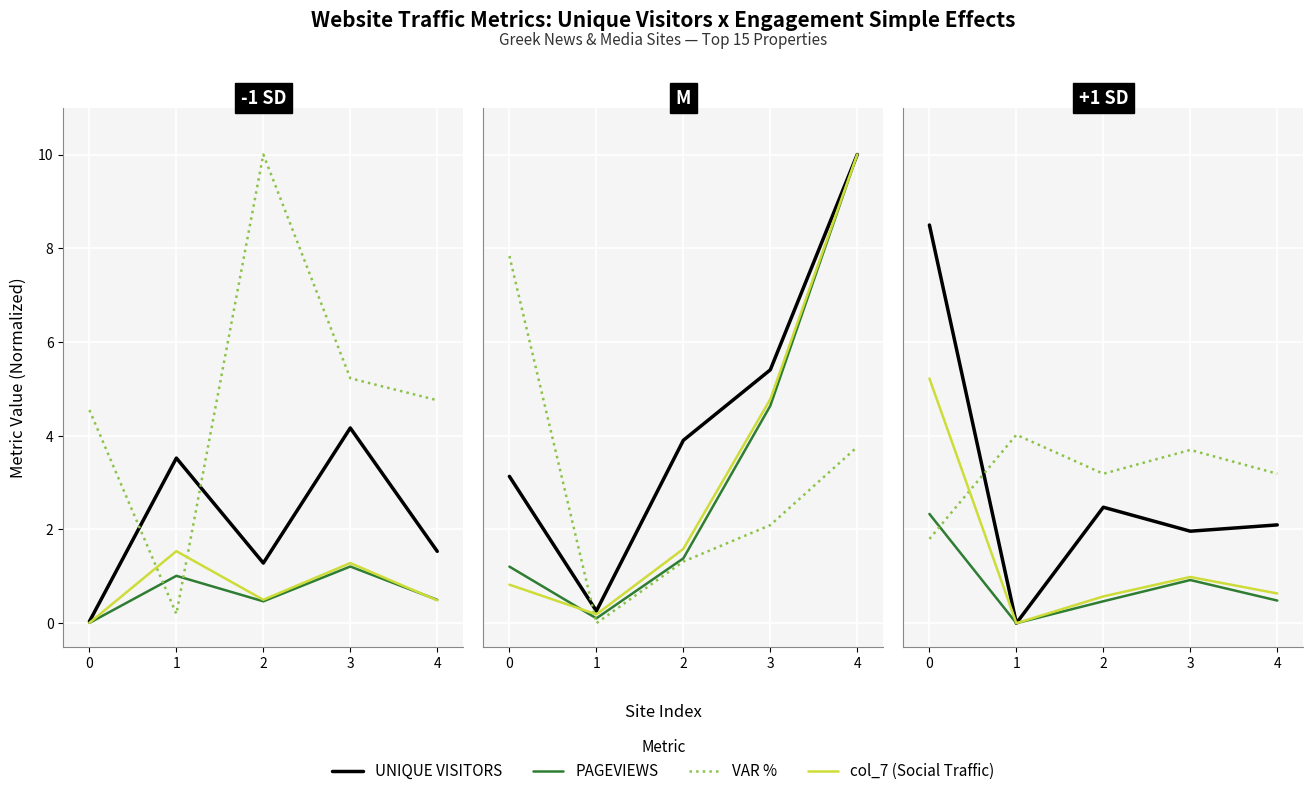

What are all the series names shown in the legend?

UNIQUE VISITORS, PAGEVIEWS, VAR %, col_7 (Social Traffic)